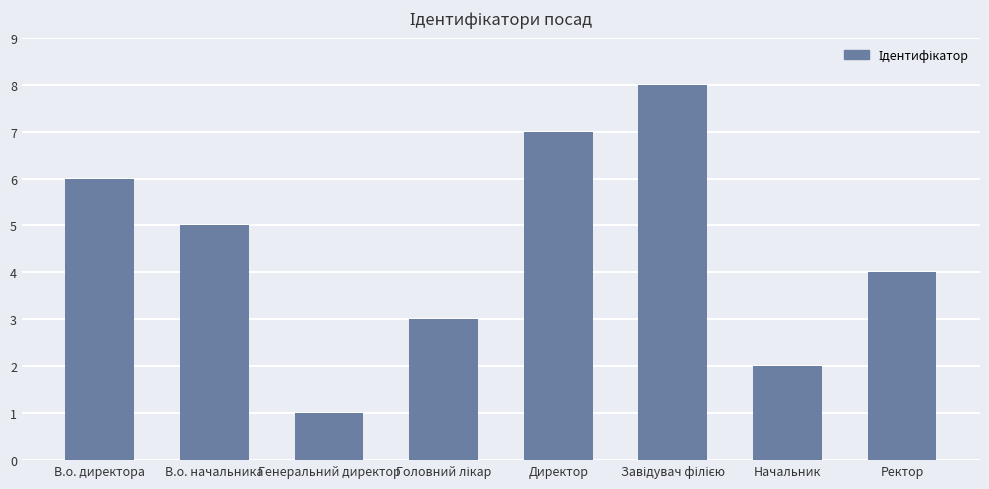

Where is the data nearest to the value 4?

Ректор